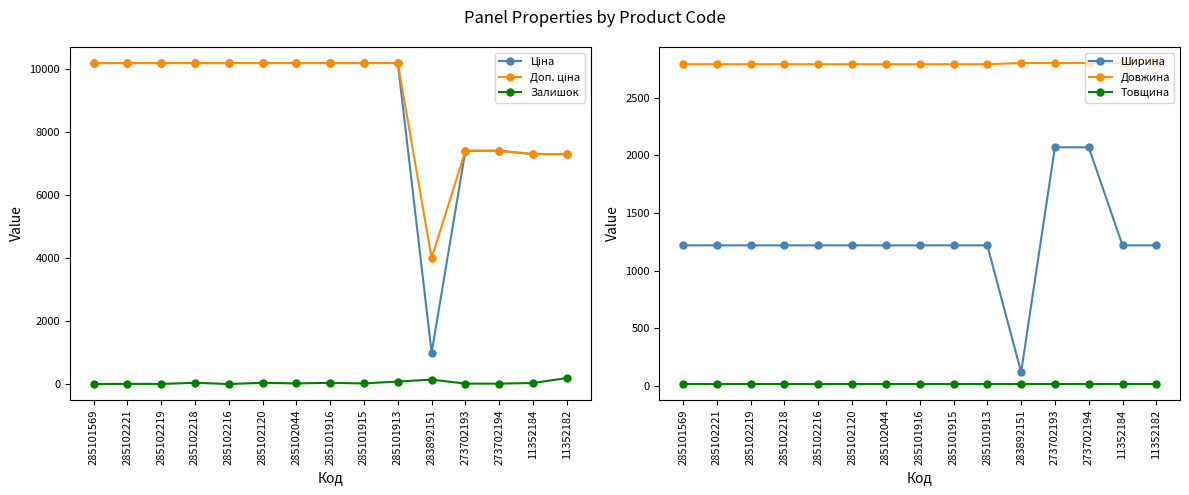

Is it true that Товщина equals 18.0 at 285101913?

True